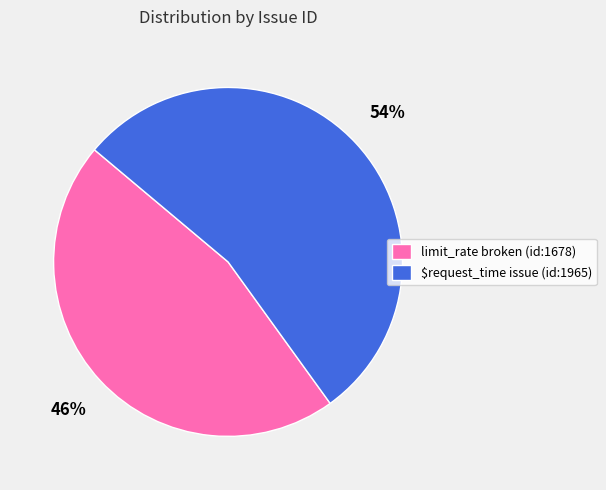

Is there any slice that represents more than half of the pie?

Yes